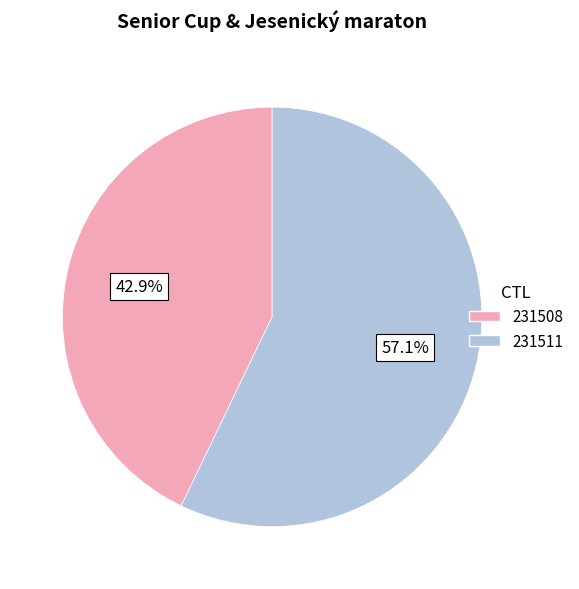

The 231508 slice represents 29% of the pie. True or false?

False